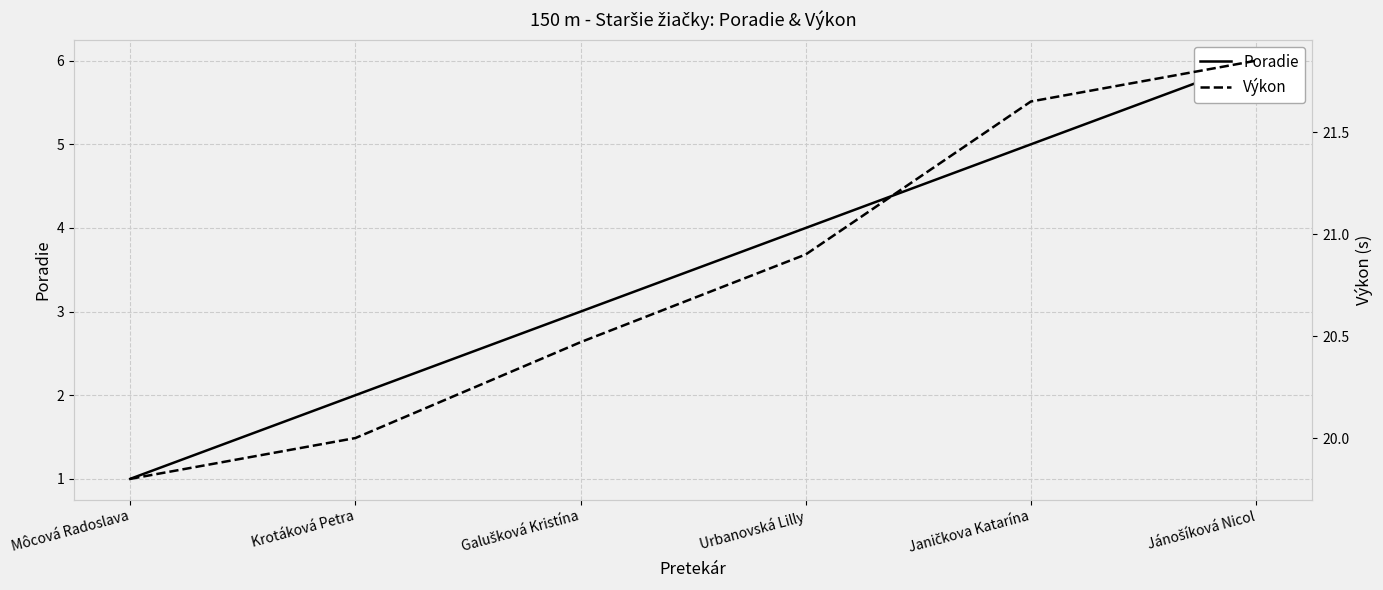

Reading right to left, list all the values displayed in this chart.

Poradie: 6.0	5.0	4.0	3.0	2.0	1.0
Výkon: 21.9	21.6	20.9	20.5	20.0	19.8